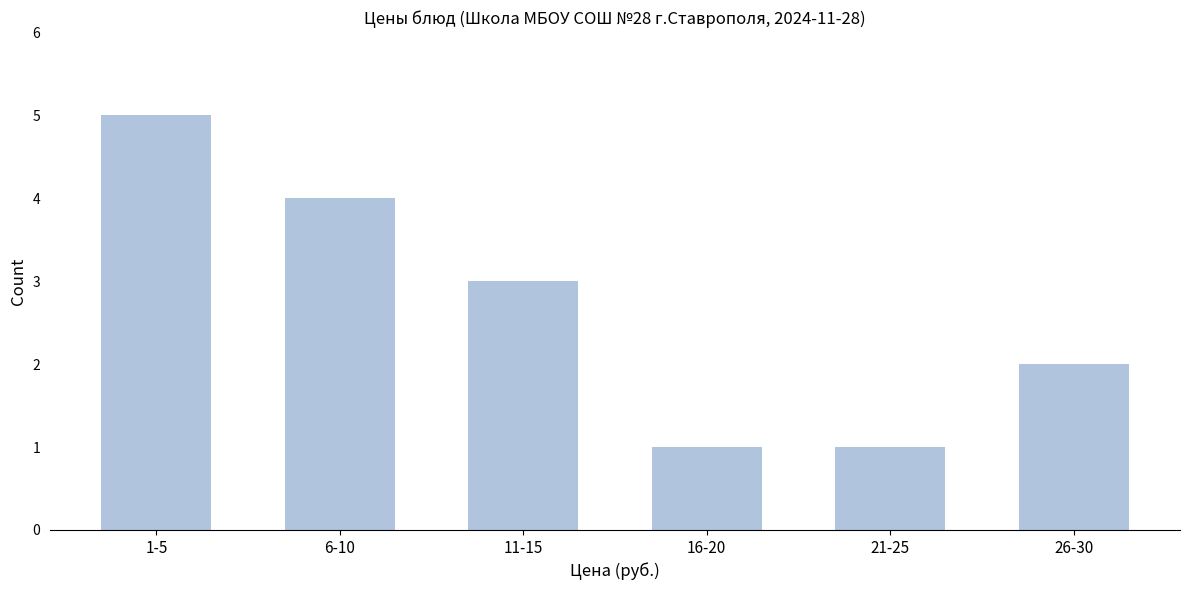

Reading right to left, list all the values displayed in this chart.

26-30=2	21-25=1	16-20=1	11-15=3	6-10=4	1-5=5